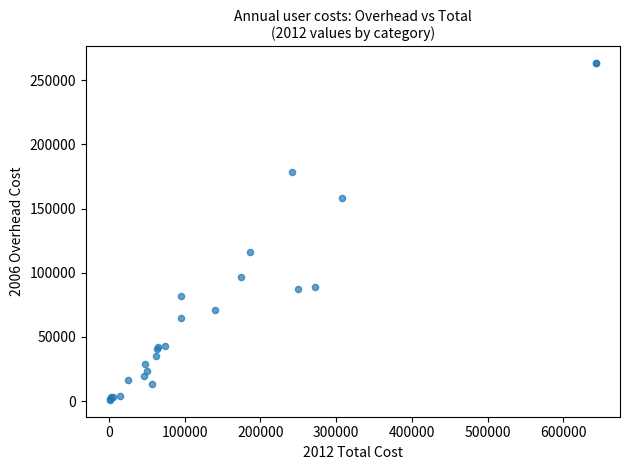

What Y value in the scatter plot is closest to 132125?

116281.4